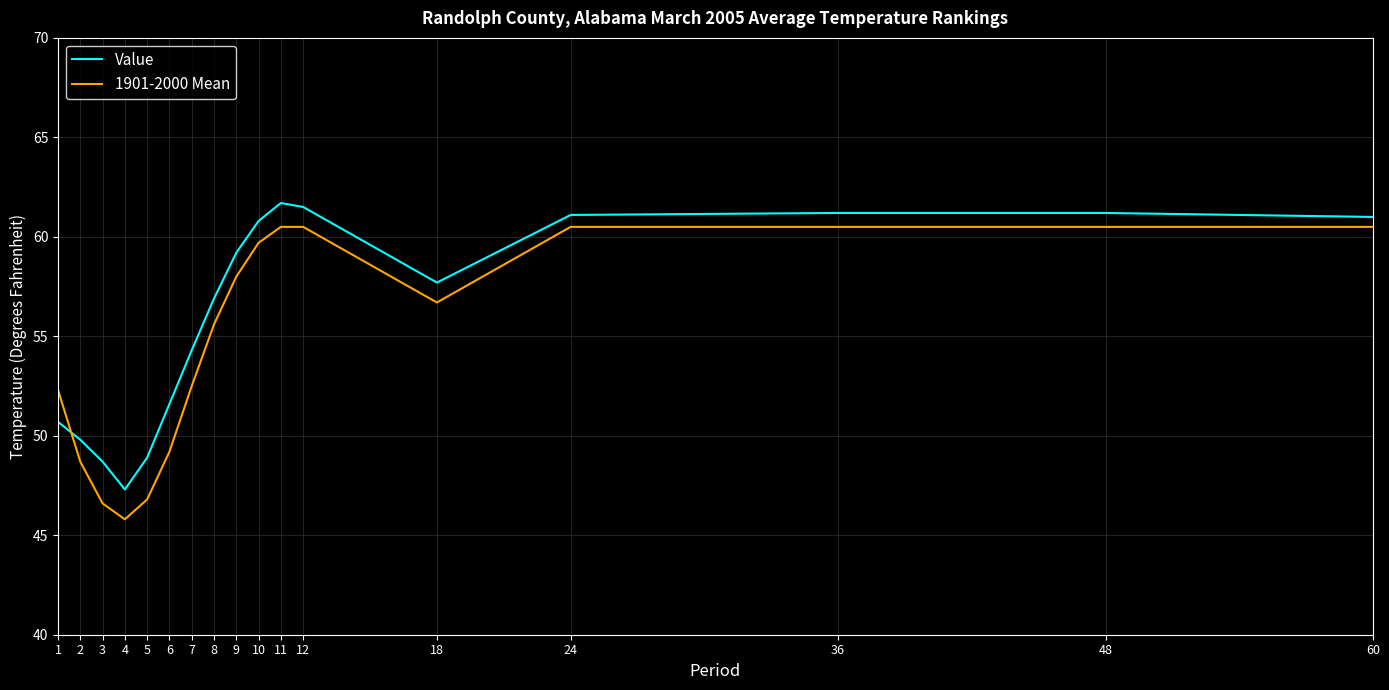

What is the lowest value of the Value series?

47.3